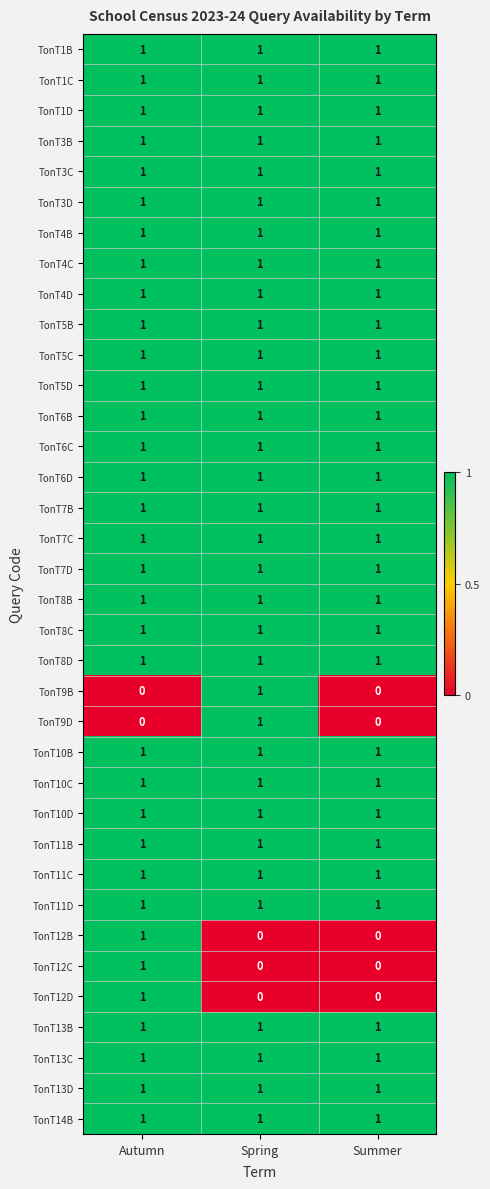

True or false: TonT11B has a value of 1 at Summer.

True